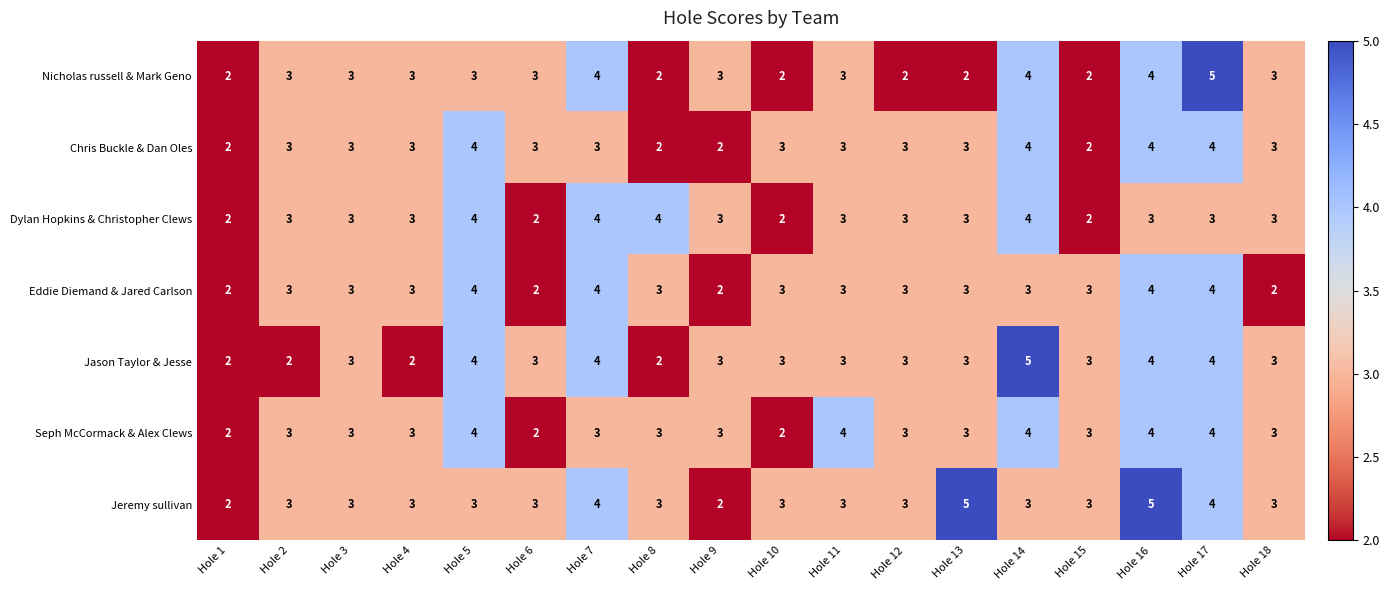

Which series has the largest total across all categories?

Jeremy sullivan